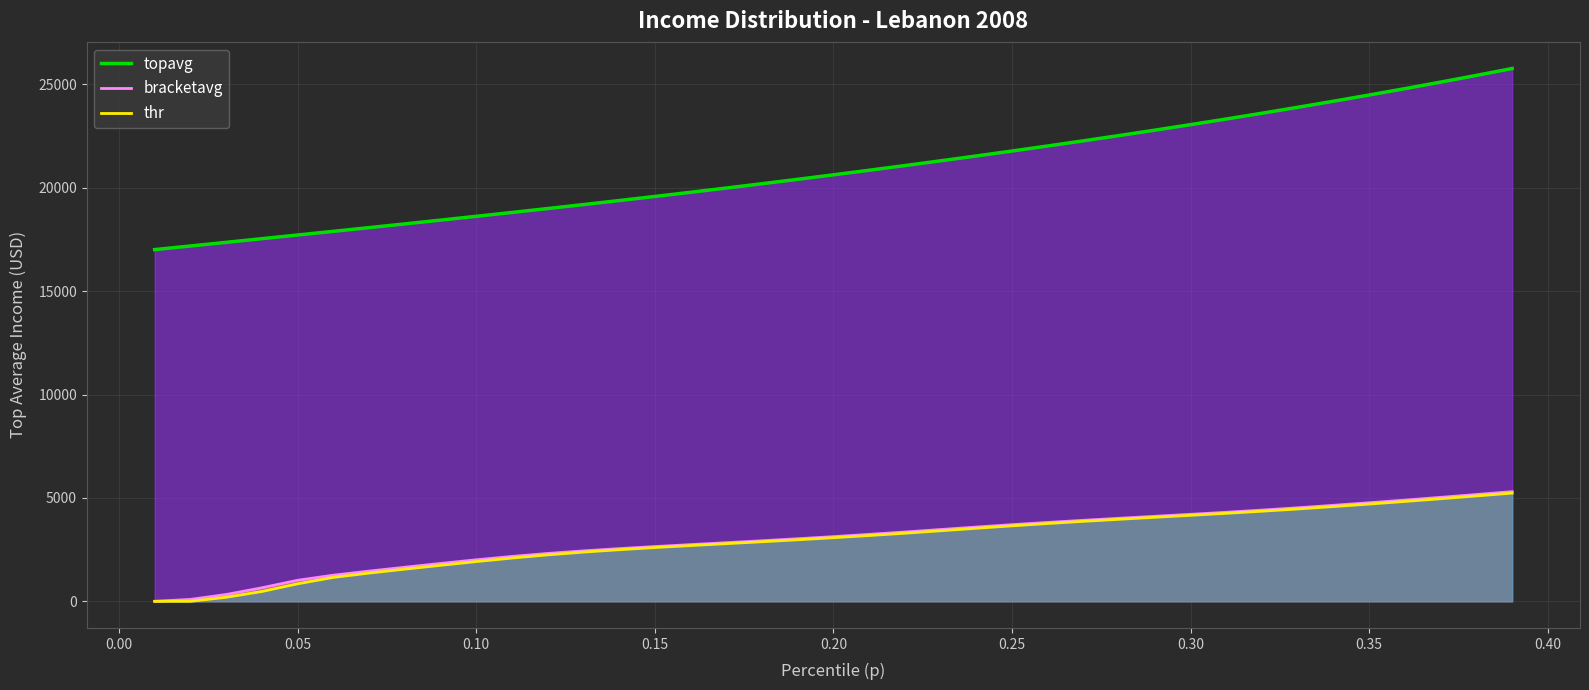

What is the maximum value shown in the chart?

25765.1